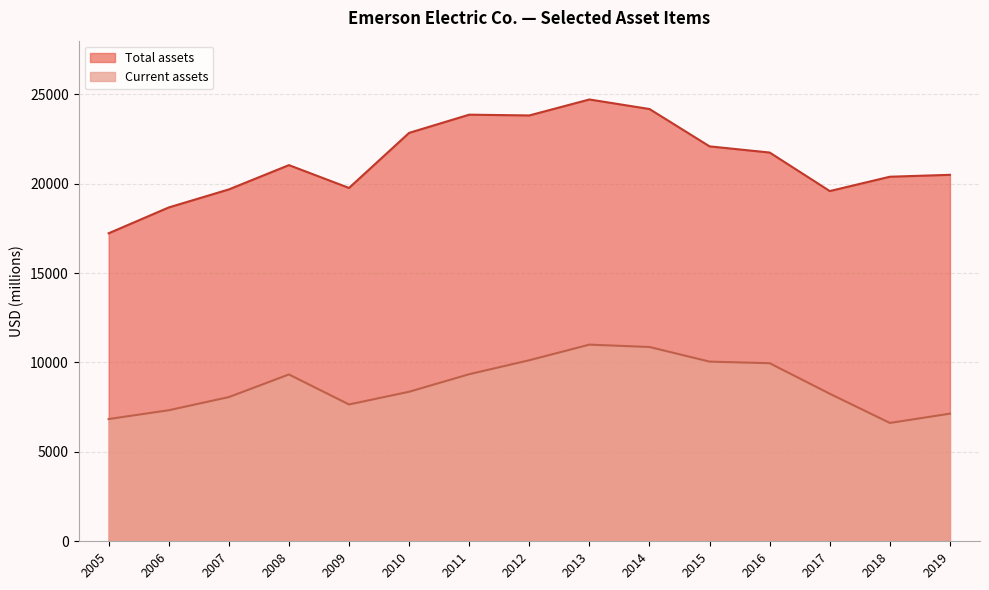

Is the value of Total assets at 2005 greater than the value of Current assets at 2006?

Yes